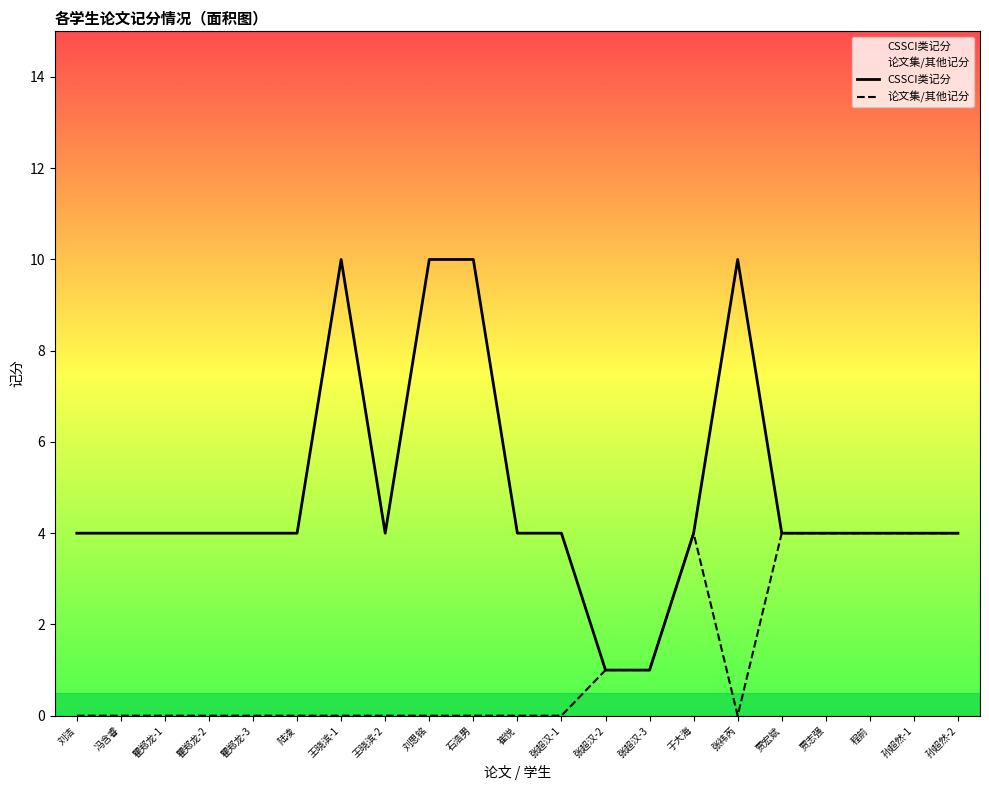

Where is CSSCI类记分 nearest to the value 5?

刘洁